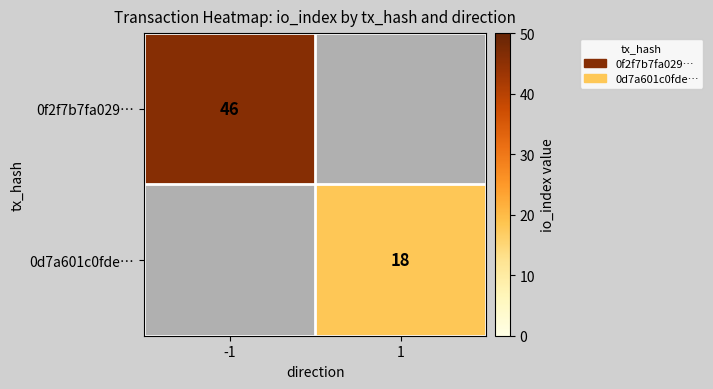

True or false: 0d7a601c0fde… has a value of 18 at 1.

True